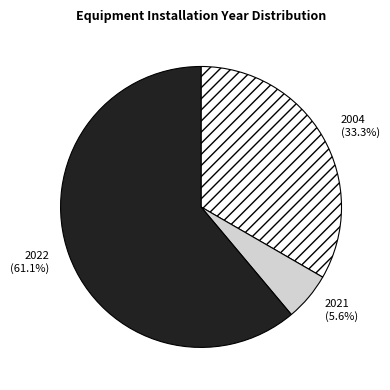

Which category has the biggest portion of the pie?

2022